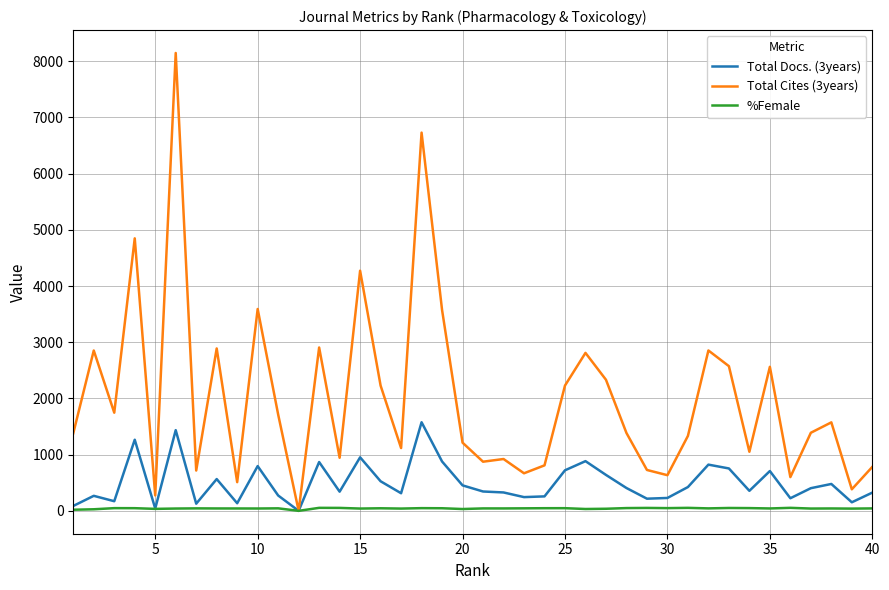

Which series has the largest total across all categories?

Total Cites (3years)